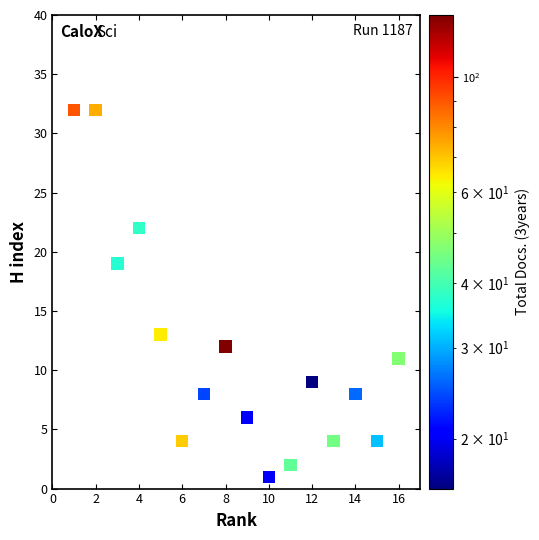

What is the range of Y values (max minus min)?

31